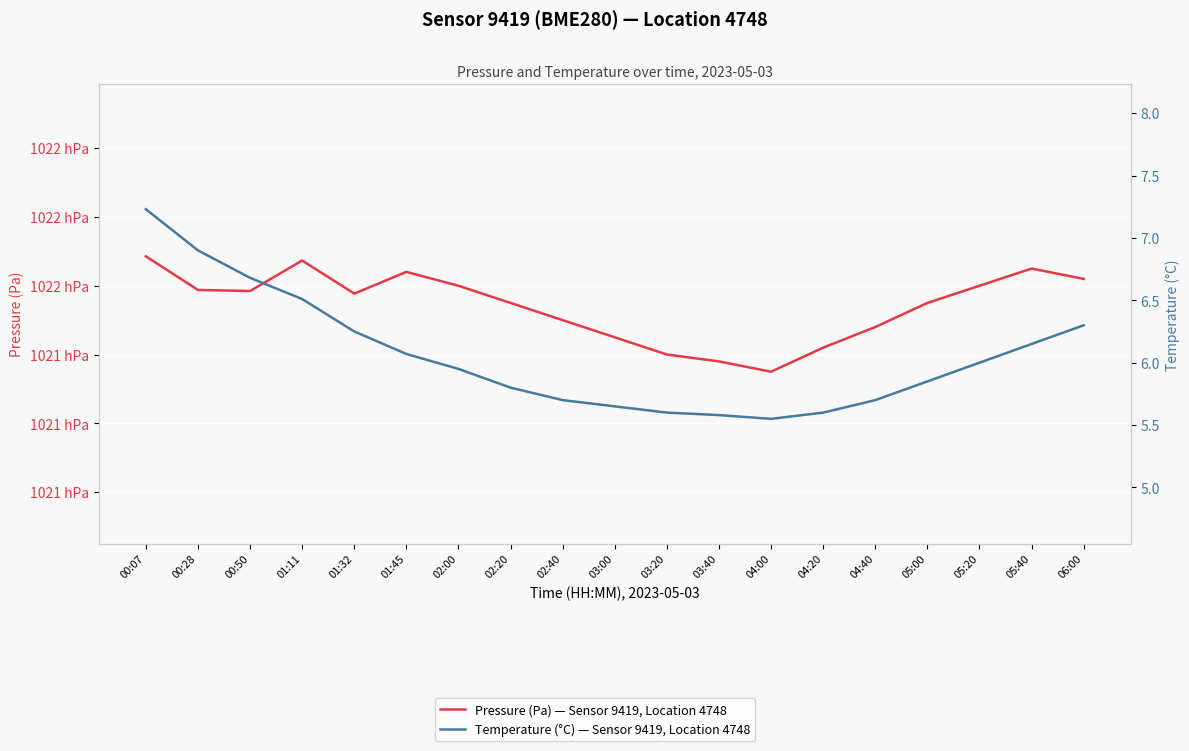

What position from the right is 03:20?

9